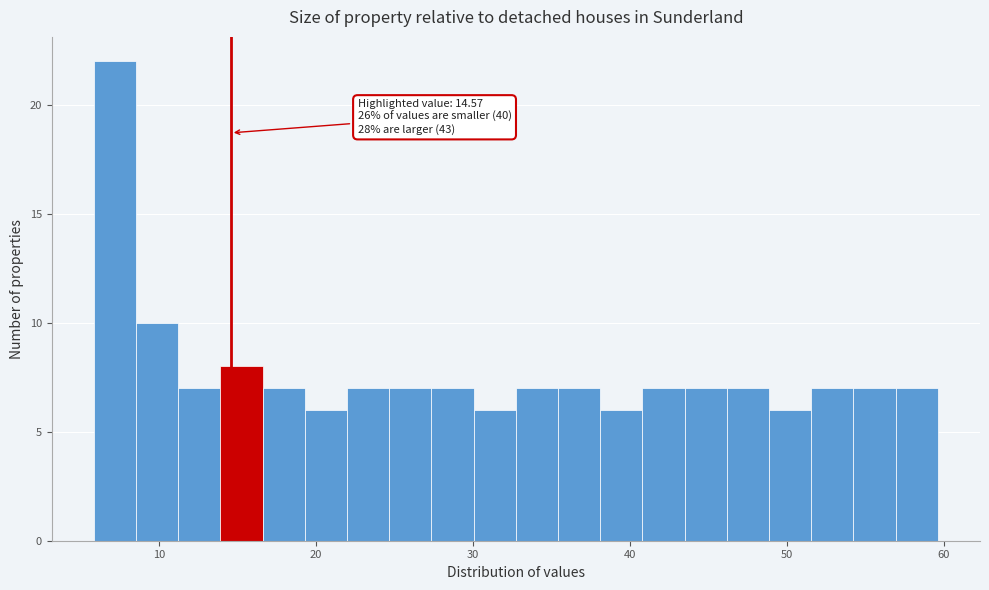

Around what value on the x-axis is the tallest bar? Give the approximate position of its centre, as read against the axis.

7